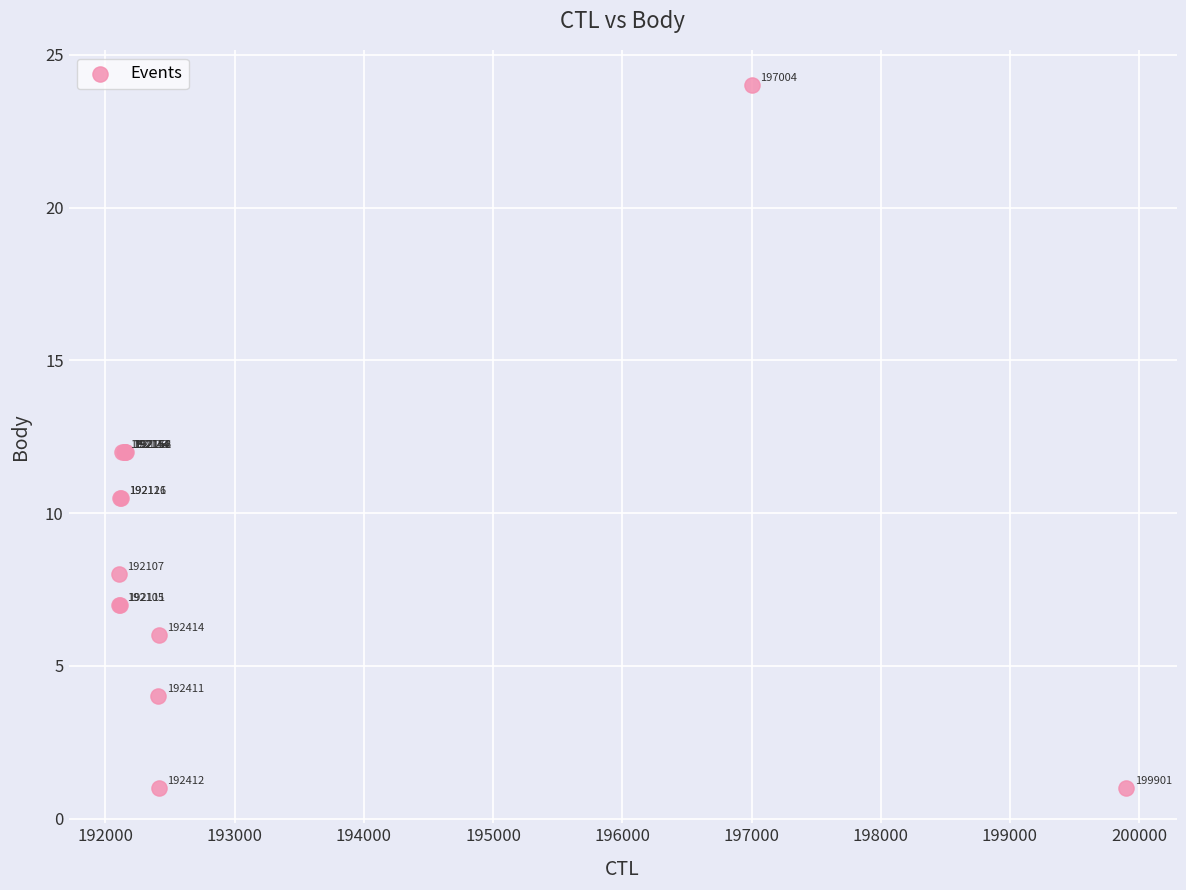

What Y value in the scatter plot is closest to 12?

12.0